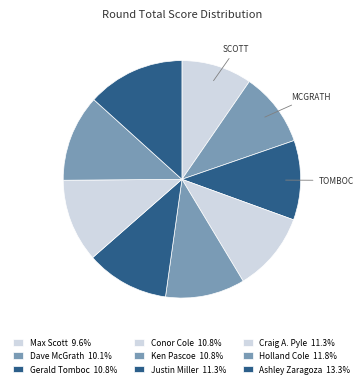

How many slices are in this pie chart?

9